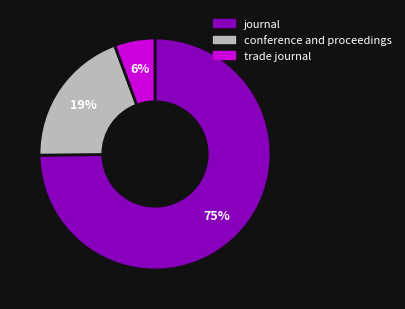

Combined, do journal and conference and proceedings account for over 50%?

Yes